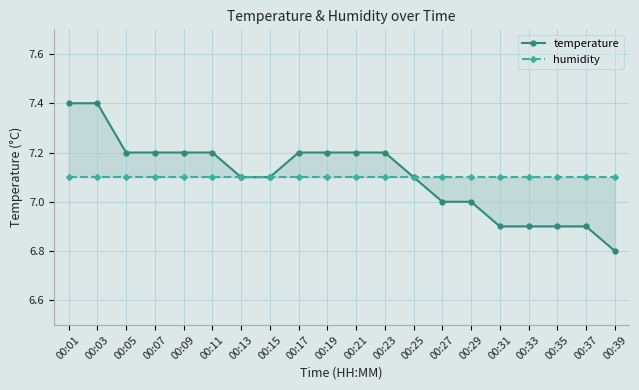

What are all the series names shown in the legend?

temperature, humidity